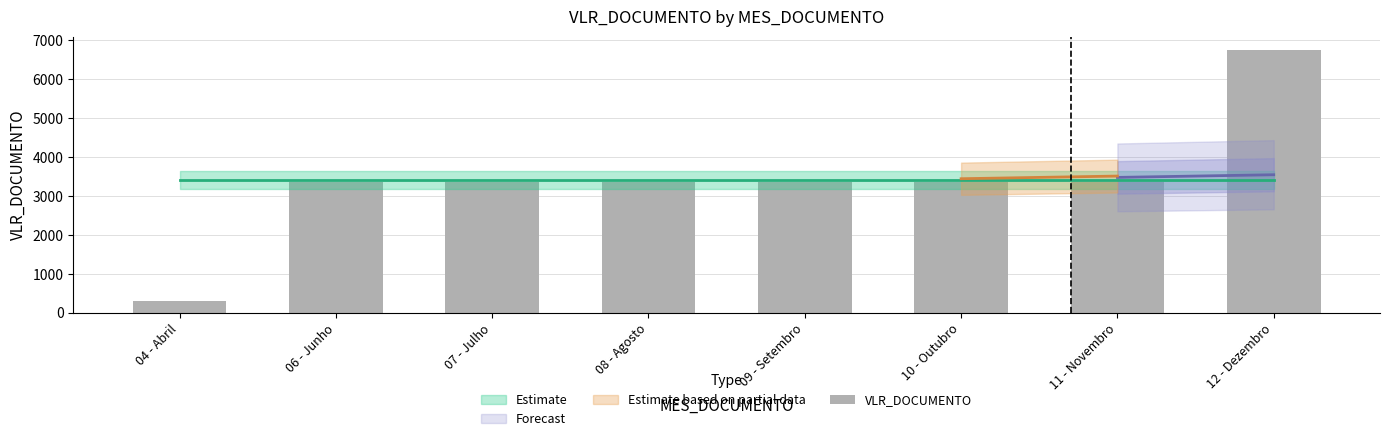

Reading right to left, extract all data points from this chart.

6754.1	3377.1	3377.1	3377.1	3377.1	3377.1	3377.1	300.0